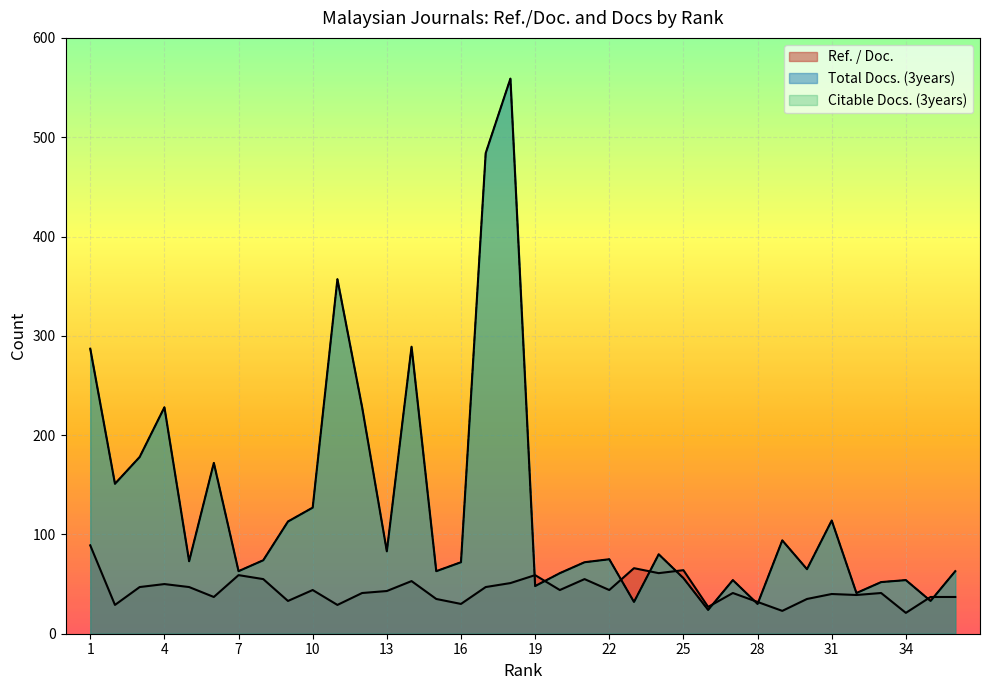

Where do Citable Docs. (3years) and Ref. / Doc. first cross each other?

18 and 19